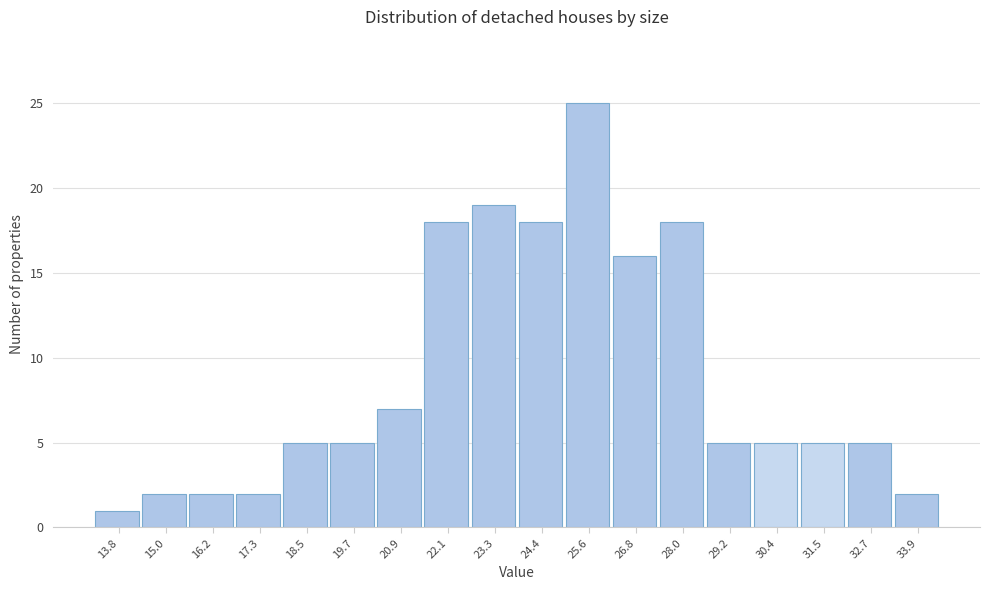

Reading left to right, transcribe this chart: for each bar, give the range it covers on the x-axis and its height. Neither the bar edges nor the heights are printed on the chart, so give them approximately, as read against the axes.

13.2 to 14.4: 1
14.4 to 15.6: 2
15.6 to 16.8: 2
16.8 to 18.0: 2
18.0 to 19.2: 5
19.2 to 20.4: 5
20.4 to 21.4: 7
21.4 to 22.6: 18
22.6 to 23.8: 19
23.8 to 25.0: 18
25.0 to 26.2: 25
26.2 to 27.4: 16
27.4 to 28.6: 18
28.6 to 29.8: 5
29.8 to 31.0: 5
31.0 to 32.2: 5
32.2 to 33.4: 5
33.4 to 34.6: 2